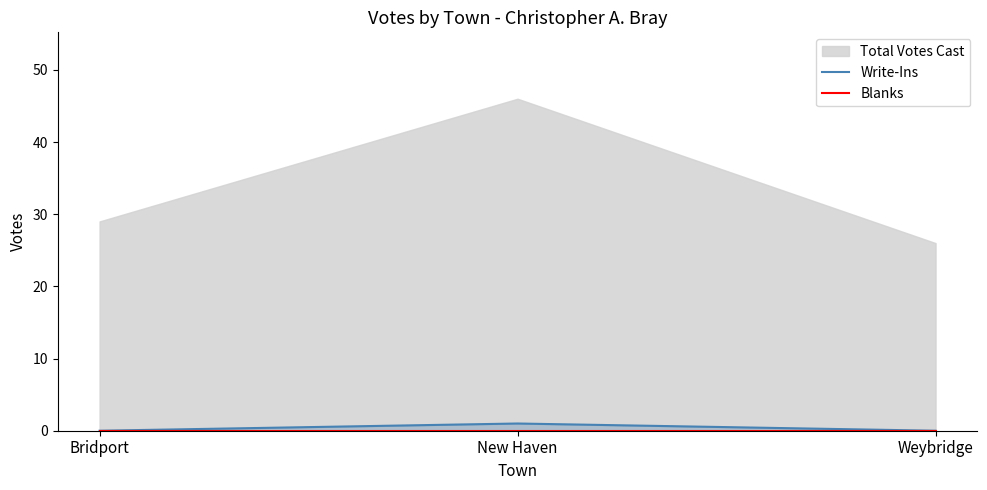

The Write-Ins series shows 0 at Bridport. True or false?

True